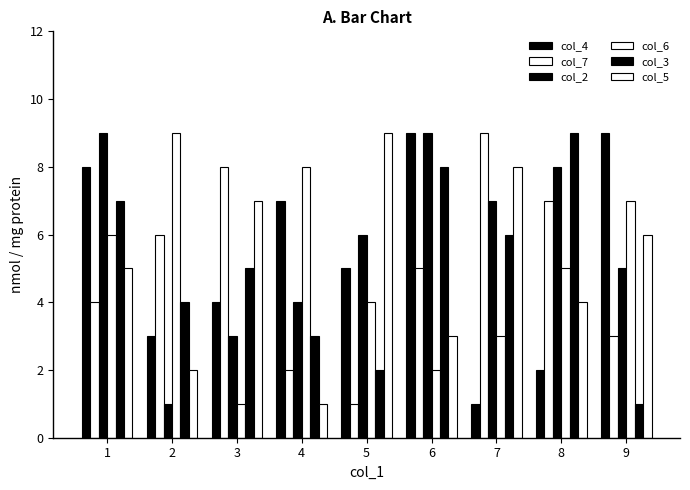

At which label does col_7 reach its peak?

7